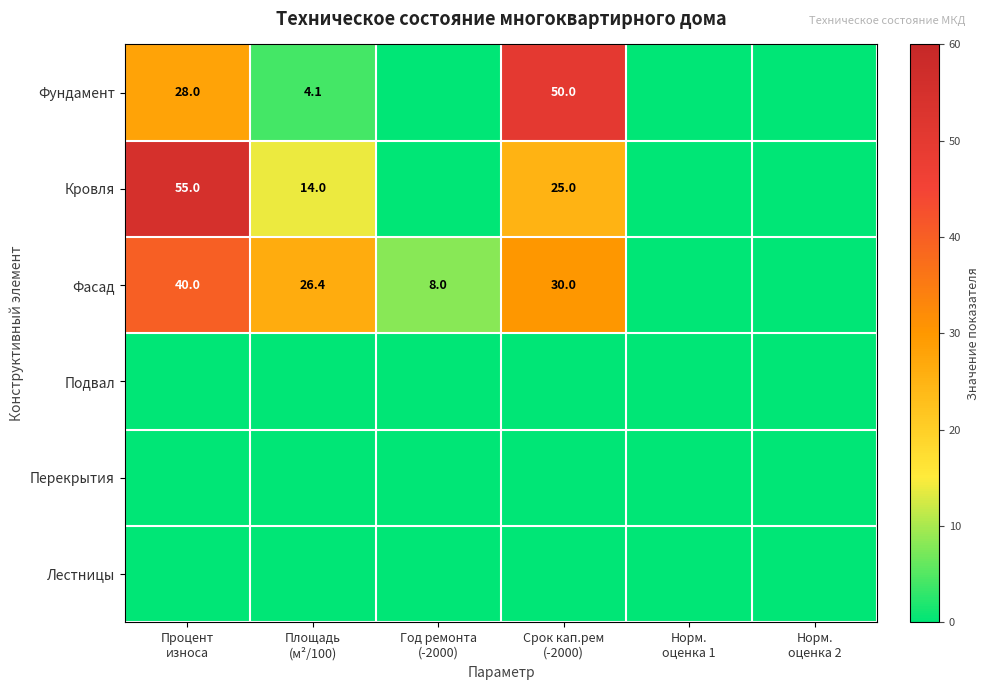

True or false: Фундамент has a value of 24.2 at Год ремонта (-2000).

False